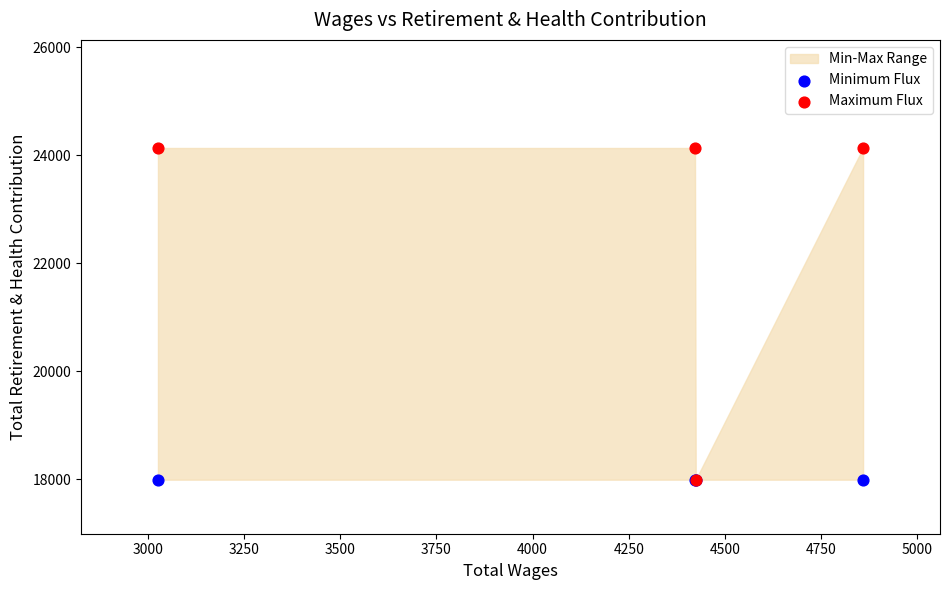

Which series reaches the maximum Y coordinate?

Maximum Flux